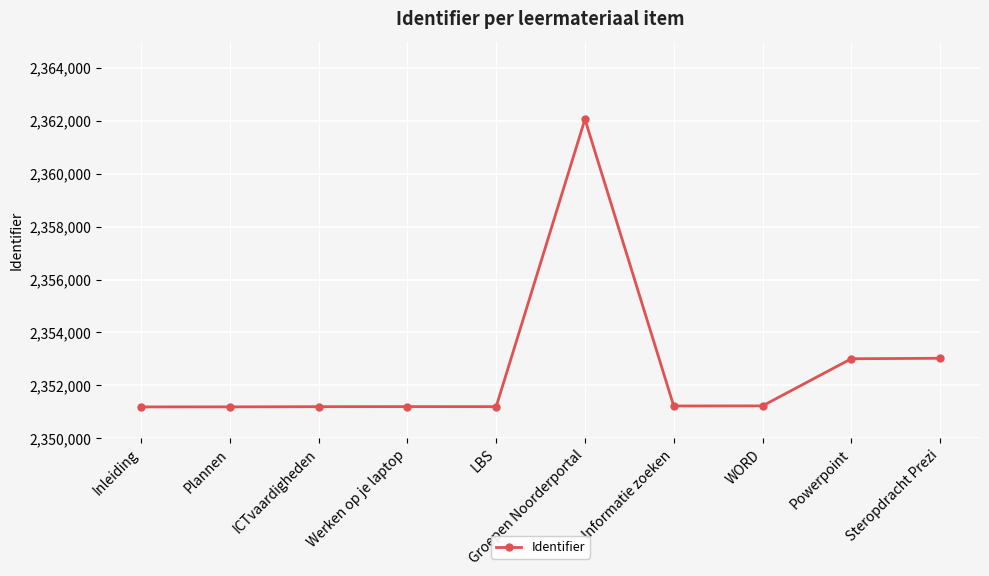

Which has a higher value, Groepen Noorderportal or LBS?

Groepen Noorderportal